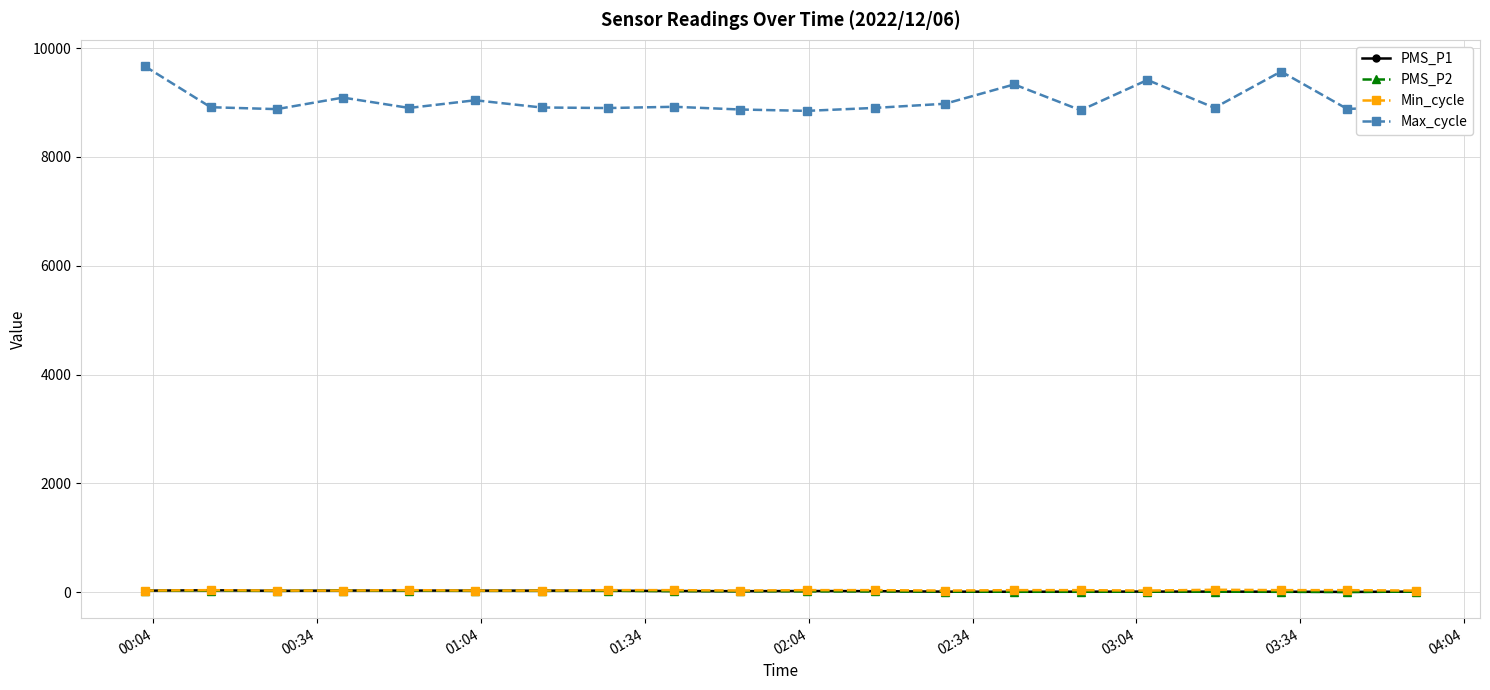

At how many categories does at least one series exceed 982?

20